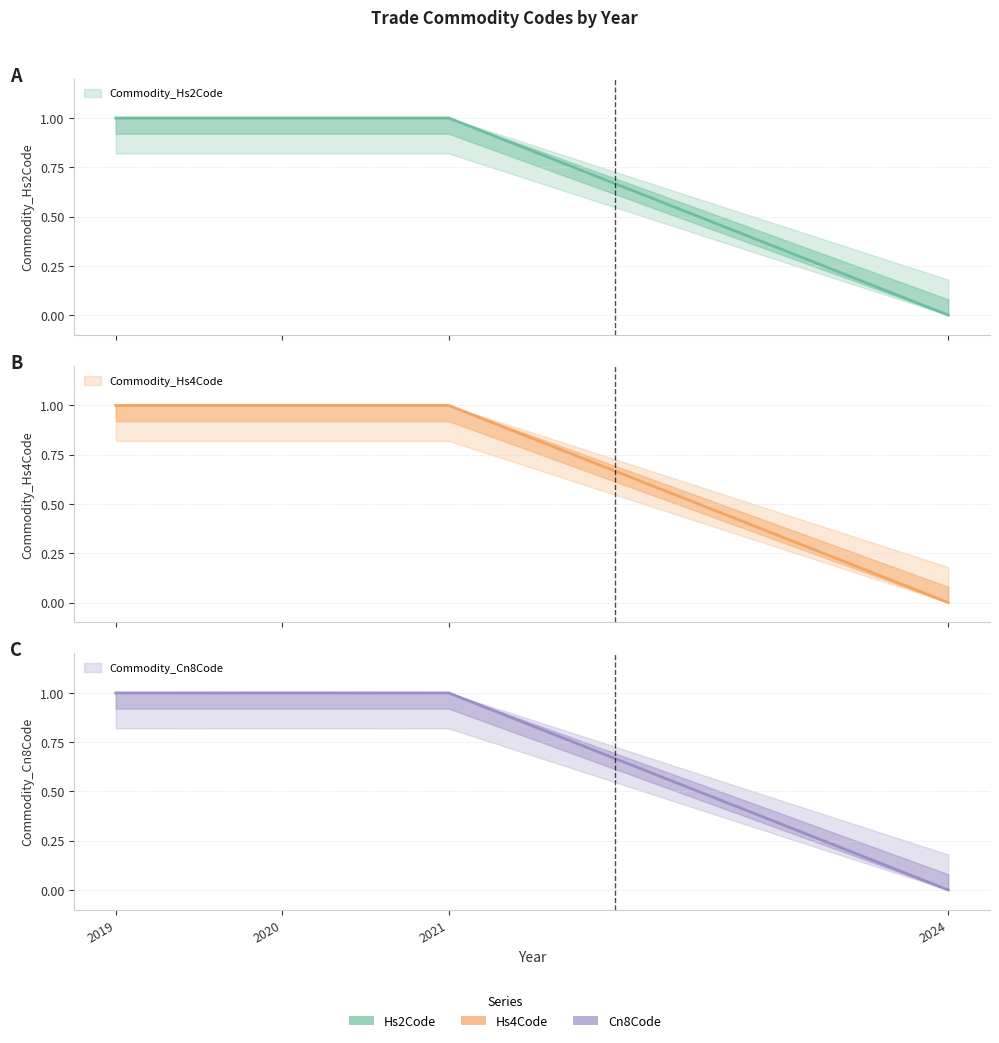

The Commodity_Hs2Code series shows 1.0 at 2021. True or false?

True